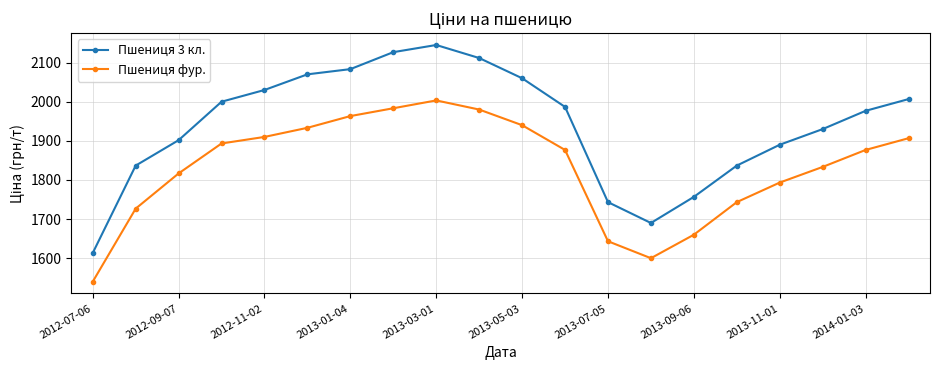

Is this an area chart (filled region under the line)?

No